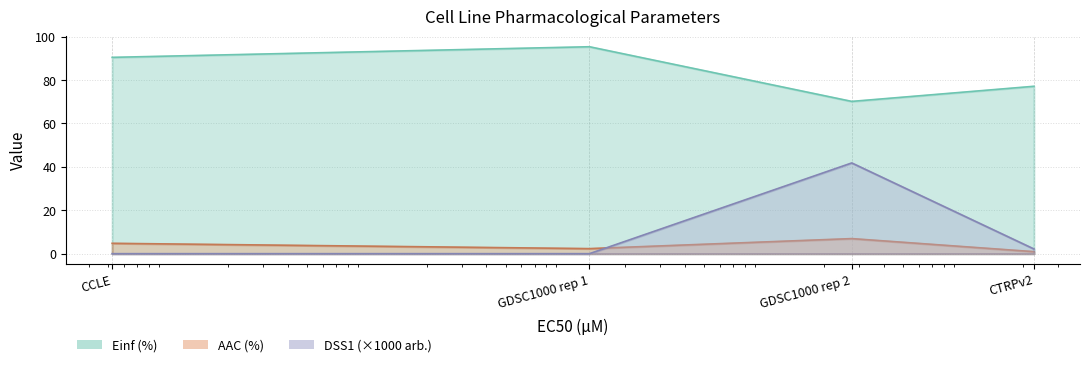

True or false: Einf (%) and DSS1 (arb.) cross at least once.

False